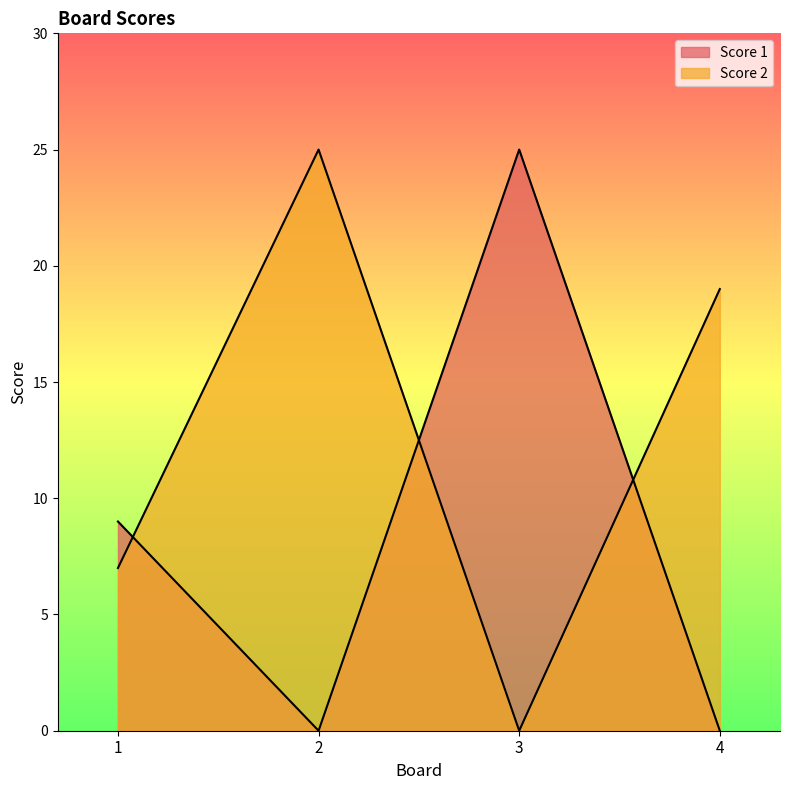

What is the sum of the Score 2 values at 3 and 1?

7